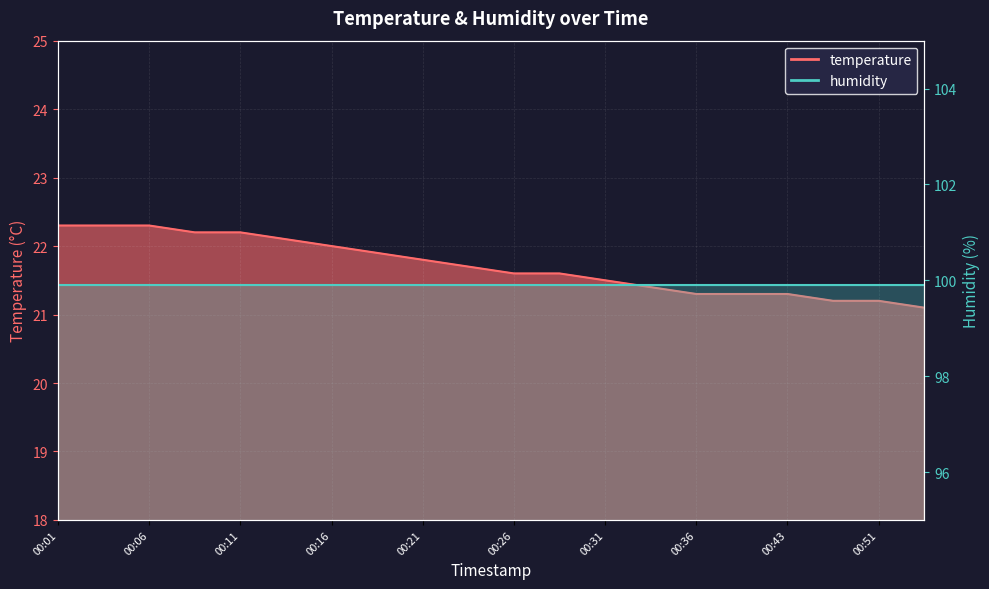

True or false: there are more than 2 points higher than both neighbors.

False